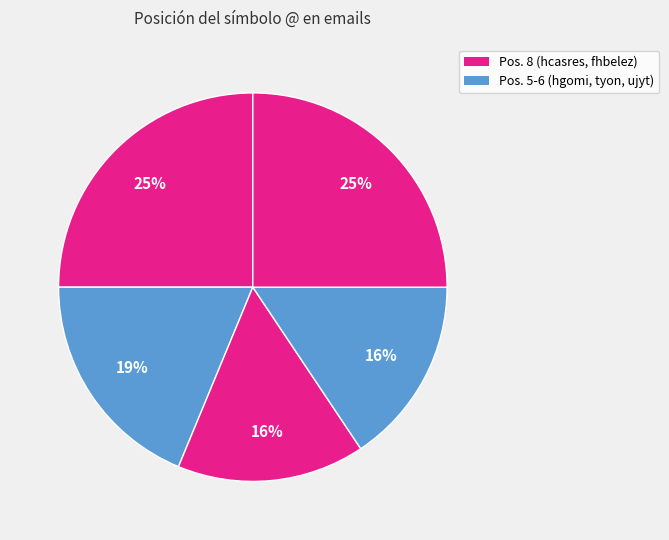

To the nearest percent, what is the average slice percentage?

20%